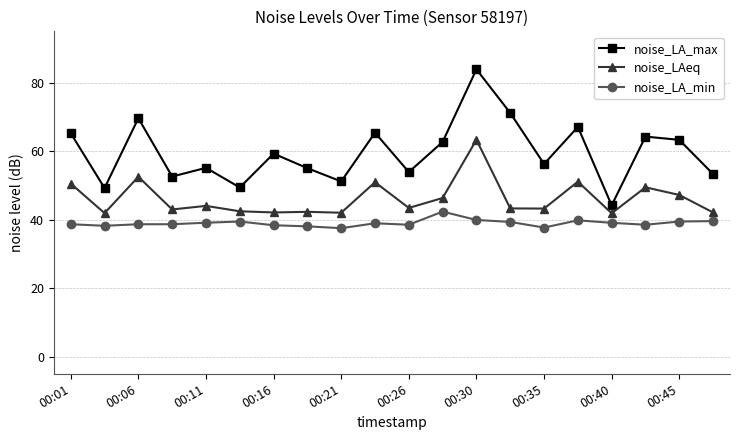

What is the value of the noise_LAeq point at the 10th from the left?

50.9